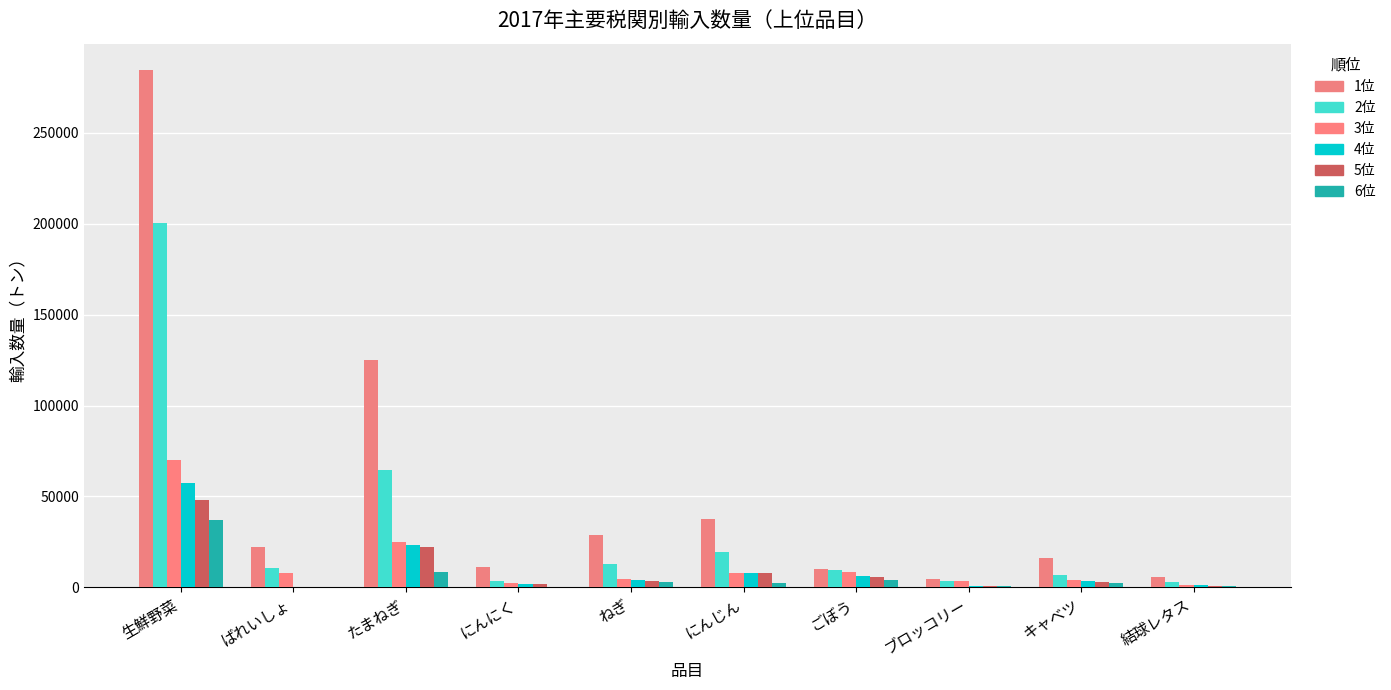

Count the number of data series in this chart.

6